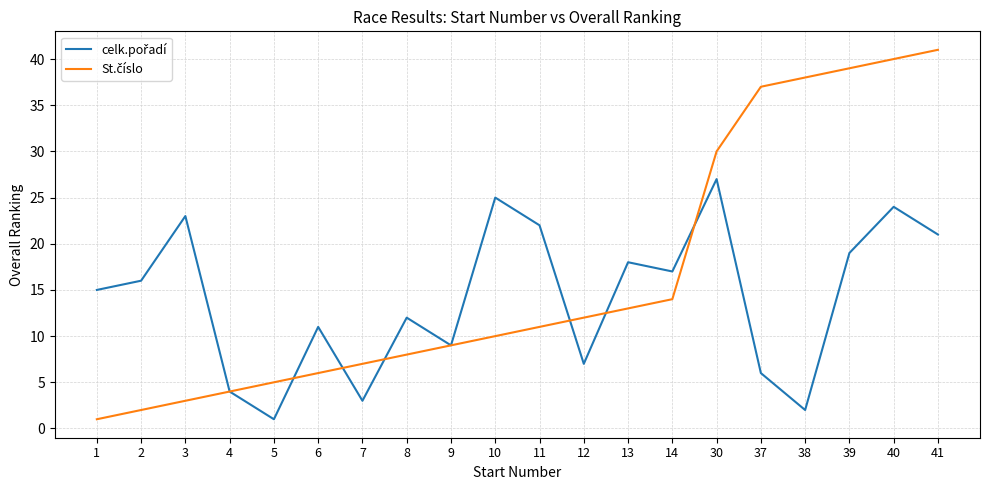

Which category has the highest value across all series?

41